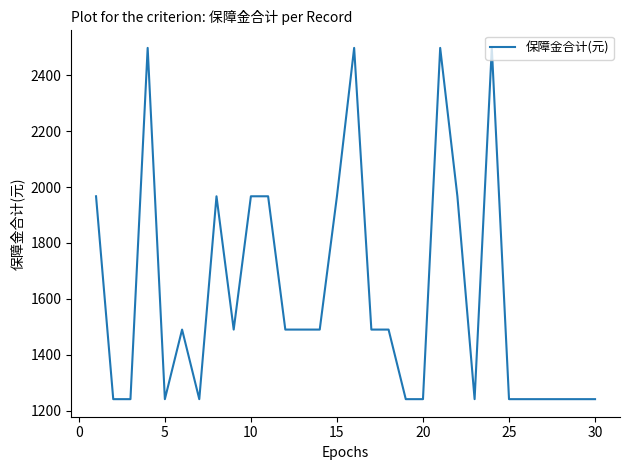

What is the greatest value displayed?

2498